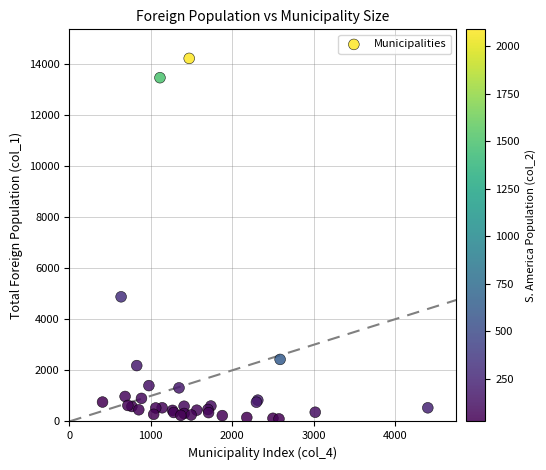

What Y value in the scatter plot is closest to 7151?

4876